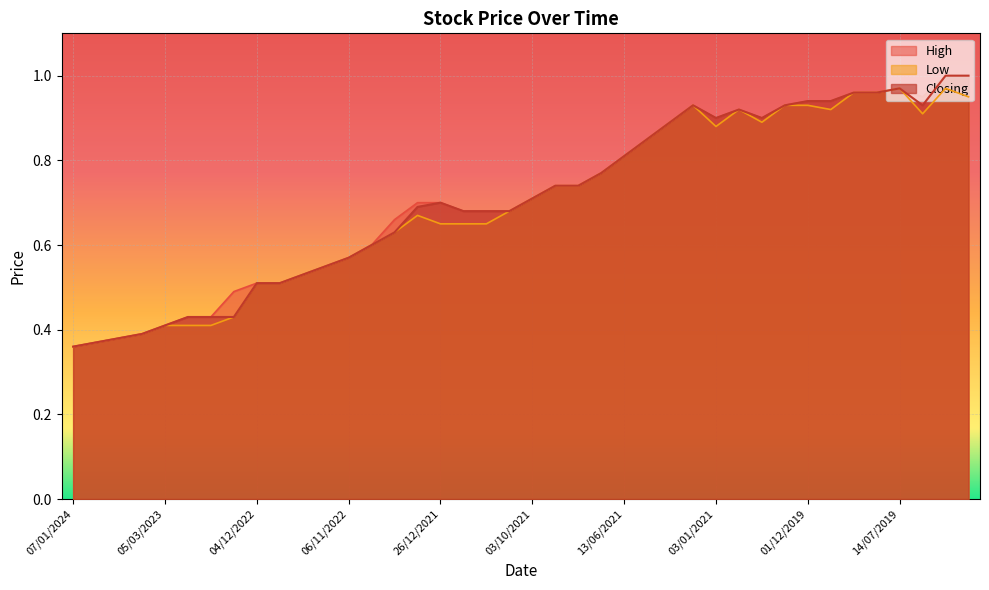

True or false: High has more than 0 interior local peaks.

True